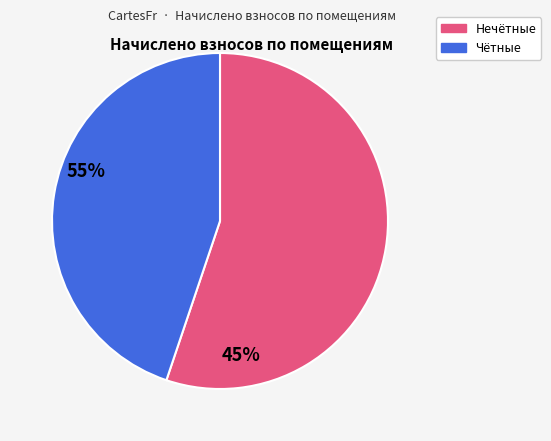

Does any single category account for the majority?

Yes